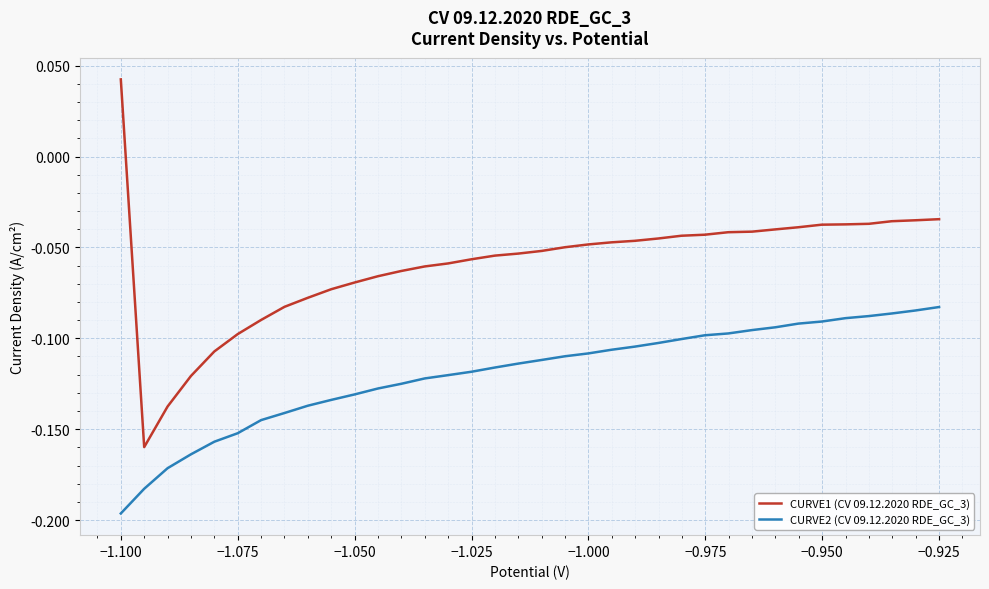

What is the difference between the maximum and minimum values in the CURVE2 (CV 09.12.2020 RDE_GC_3) series?

0.1